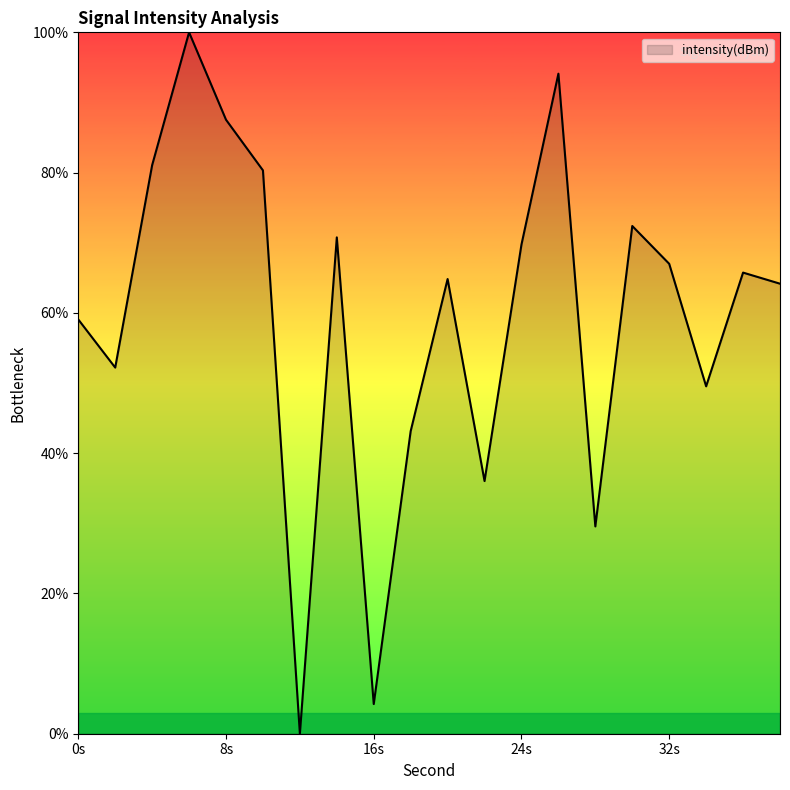

What is the difference between the maximum and minimum values?

100.0